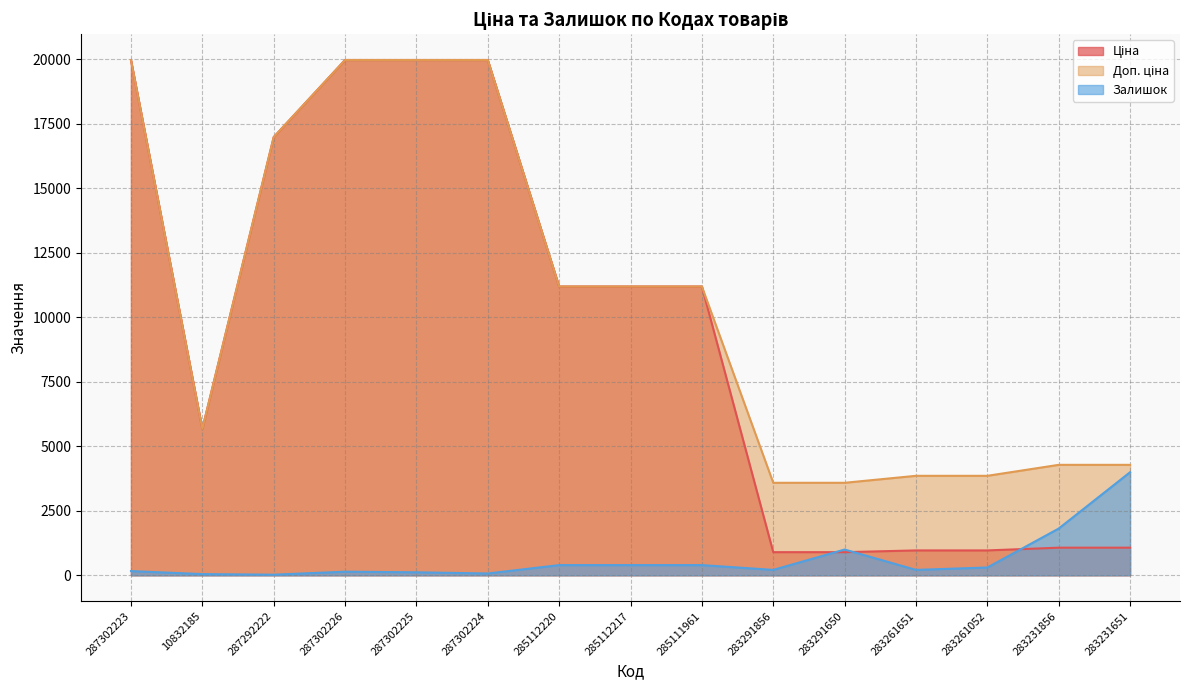

Count the number of categories in the chart.

15